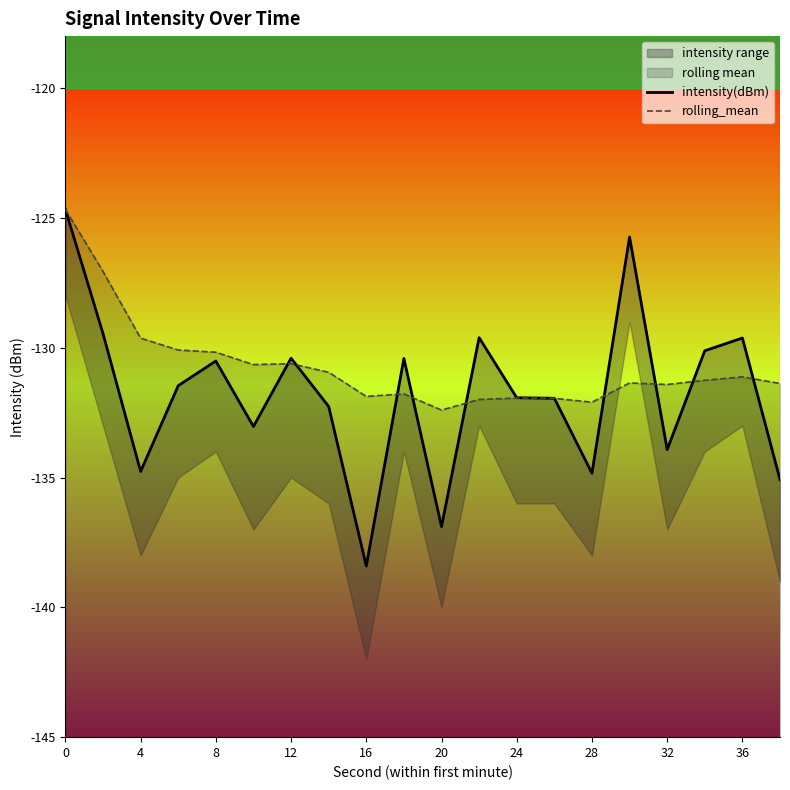

Which series has the largest range (max minus min)?

intensity(dBm)